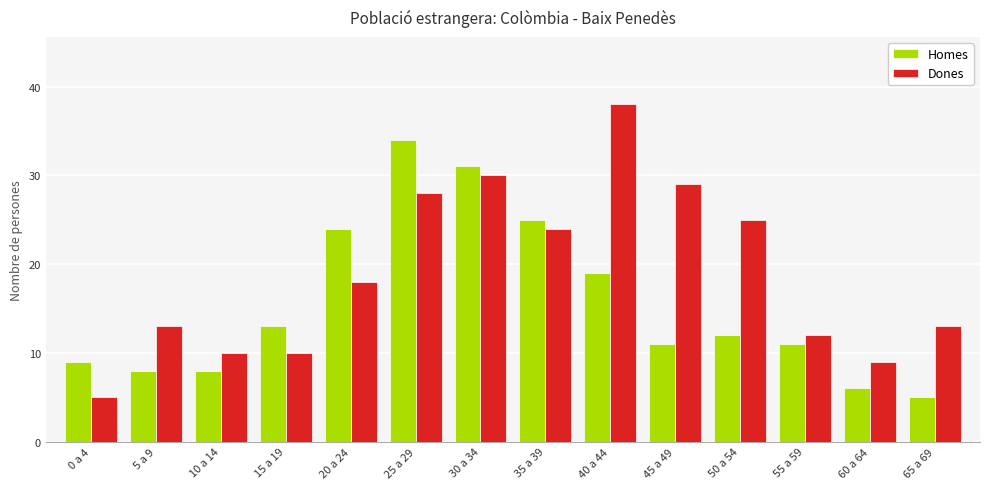

Between 40 a 44 and 65 a 69, which series saw the biggest shift?

Dones